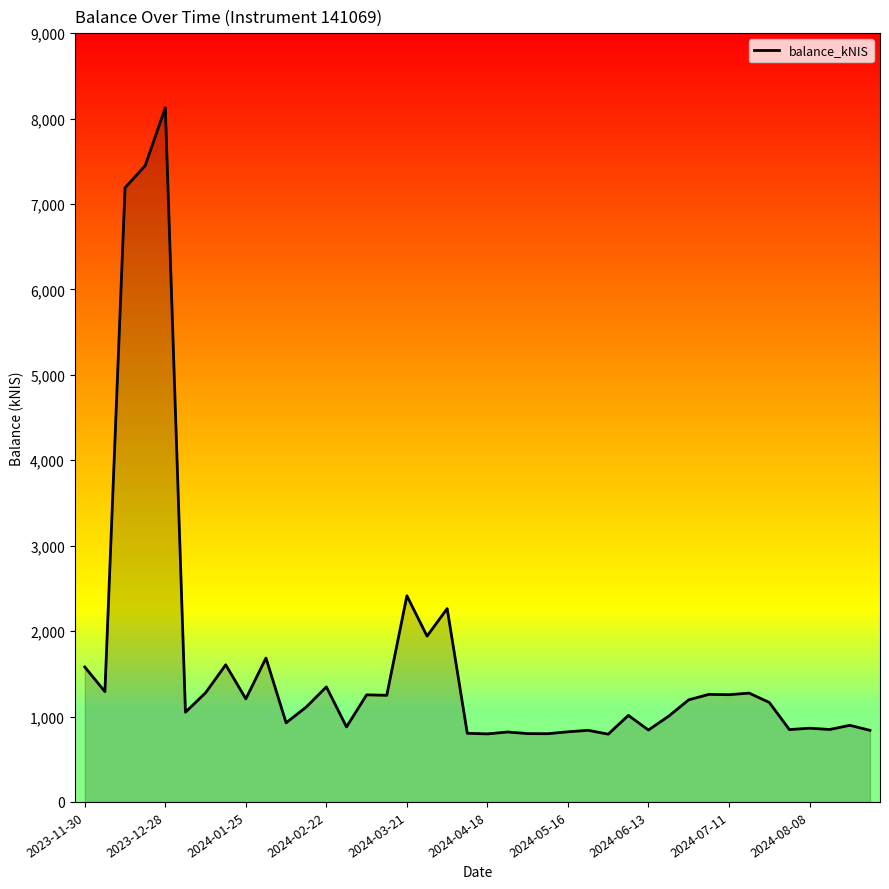

How many distinct data groups are displayed?

1